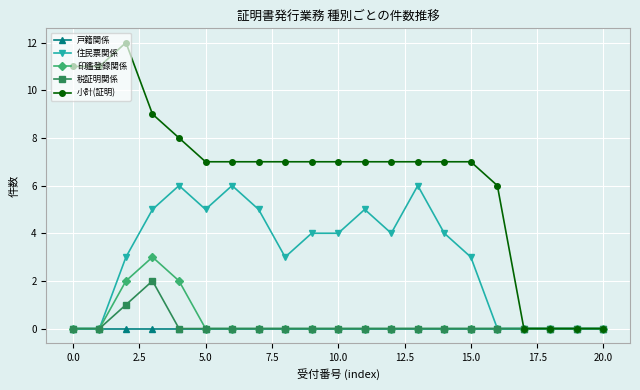

Reading left to right, extract all data points from this chart.

戸籍関係: 0	0	0	0	0	0	0	0	0	0	0	0	0	0	0	0	0	0	0	0	0
住民票関係: 0	0	3	5	6	5	6	5	3	4	4	5	4	6	4	3	0	0	0	0	0
印鑑登録関係: 0	0	2	3	2	0	0	0	0	0	0	0	0	0	0	0	0	0	0	0	0
税証明関係: 0	0	1	2	0	0	0	0	0	0	0	0	0	0	0	0	0	0	0	0	0
小計(証明): 11	11	12	9	8	7	7	7	7	7	7	7	7	7	7	7	6	0	0	0	0